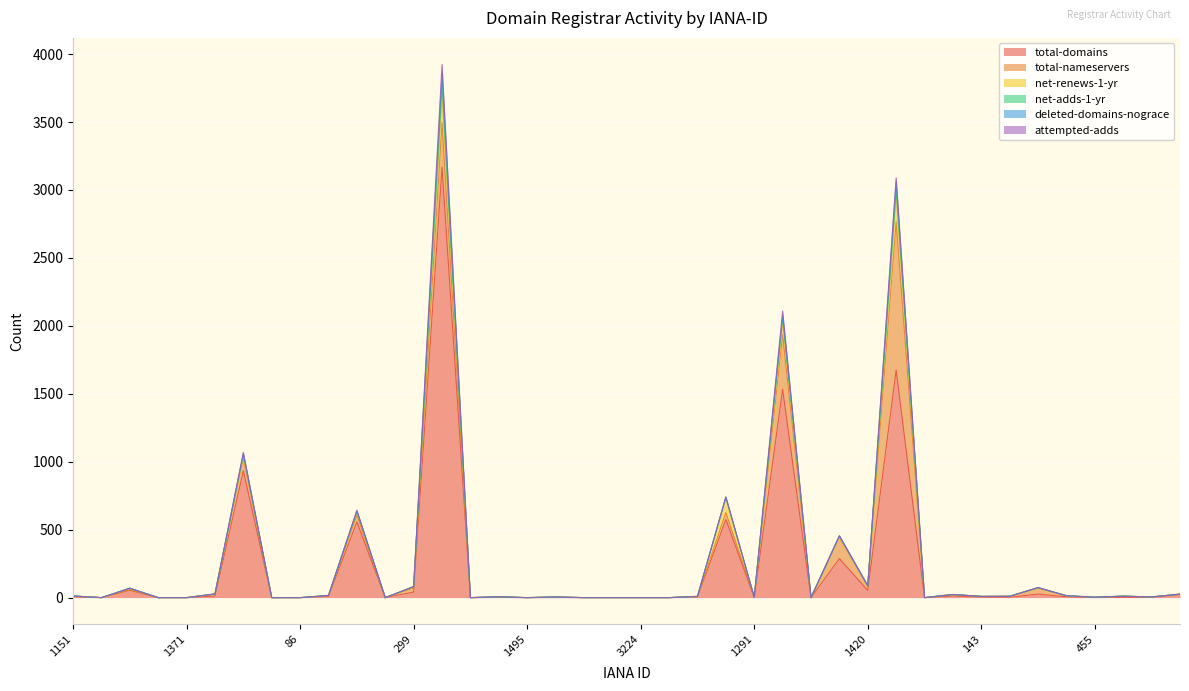

Between 1250 and 1561, which series saw the biggest shift?

total-domains